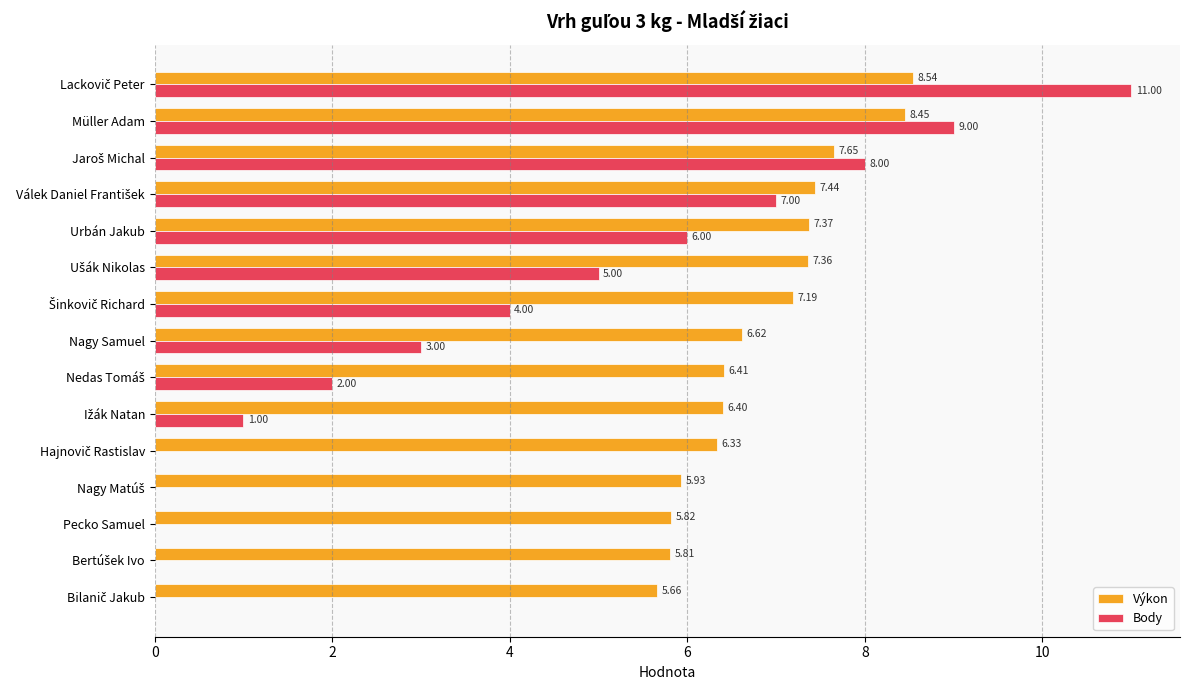

What is the sum of all Body values?

56.0